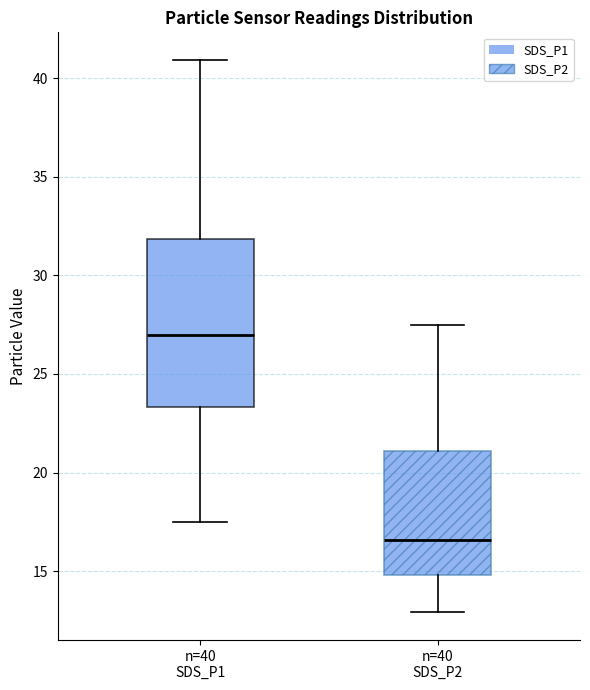

Comparing the boxes themselves (not the whiskers), which one is the tallest?

n=40 SDS_P1